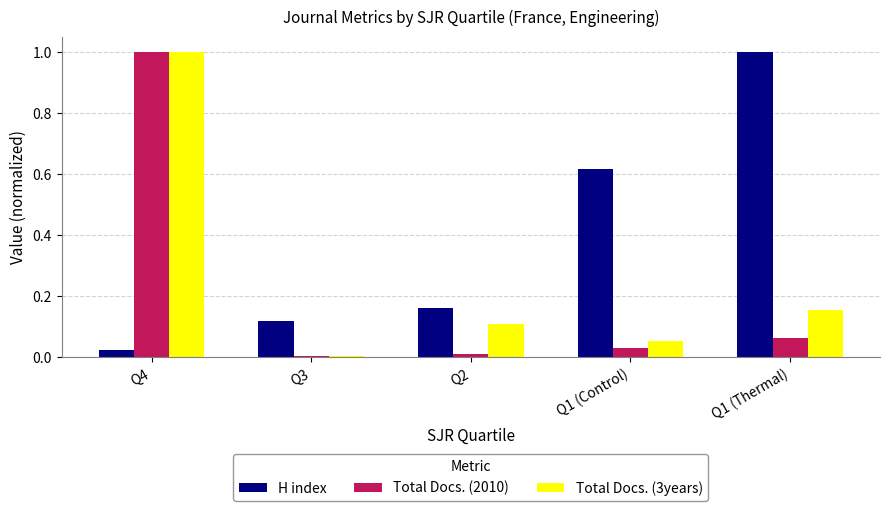

What is the maximum value shown in the chart?

1.0